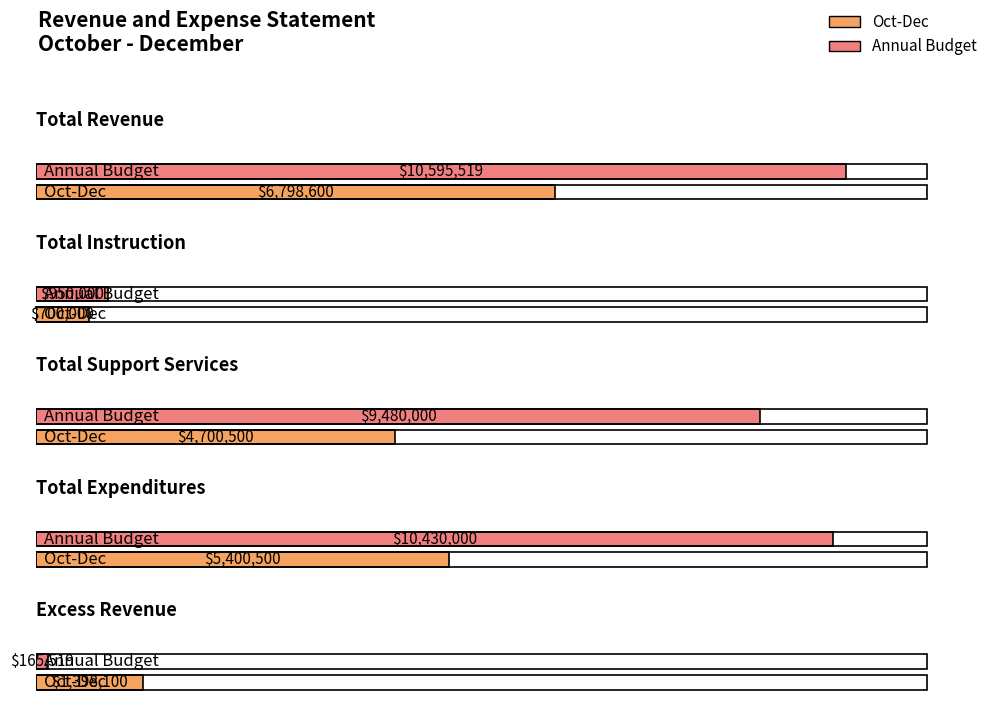

At which category is the sum across all series the highest?

Total Revenue